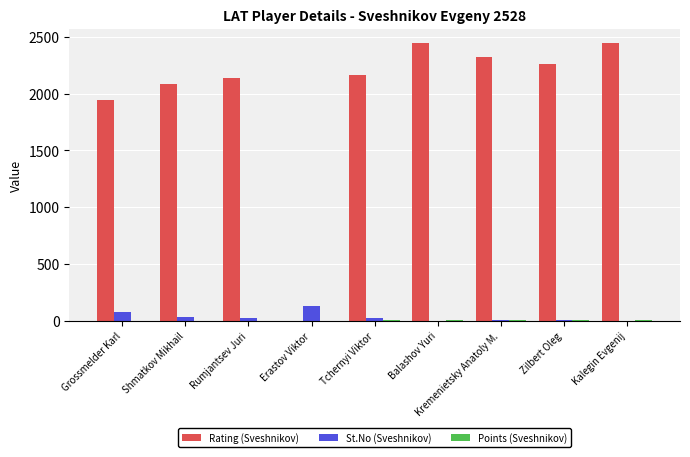

Are the bars grouped side by side (vs. stacked)?

Yes